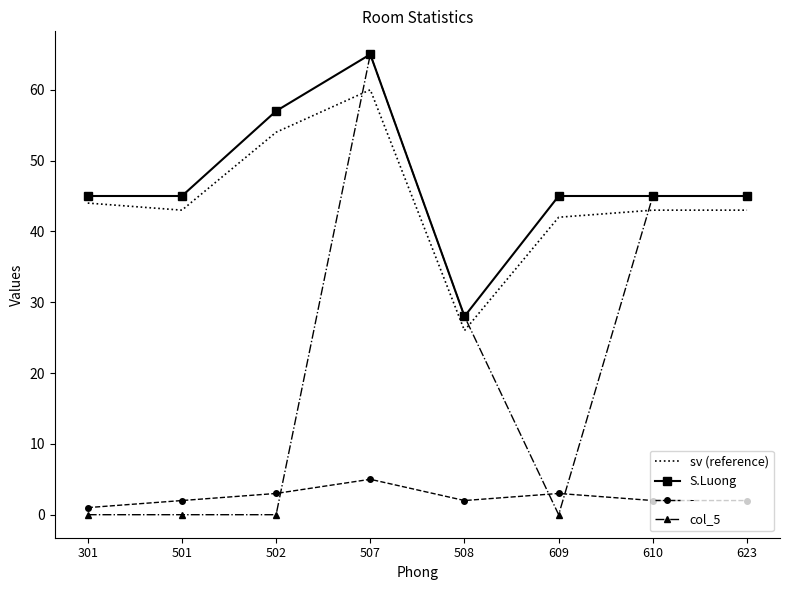

At which label does sv (reference) first exceed 43?

301